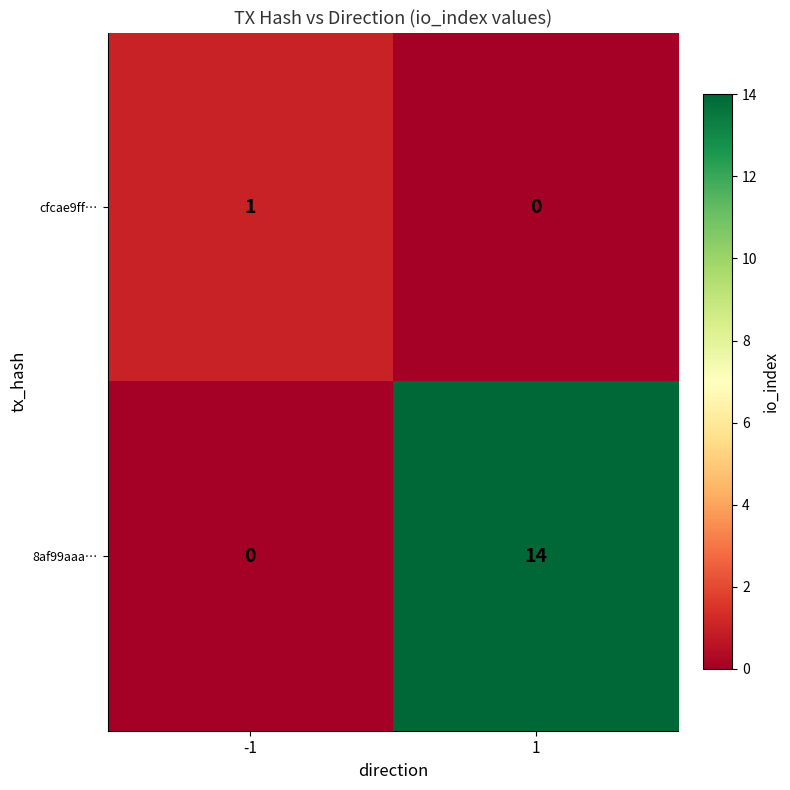

How many values in the 8af99aaa… series are below 14?

1